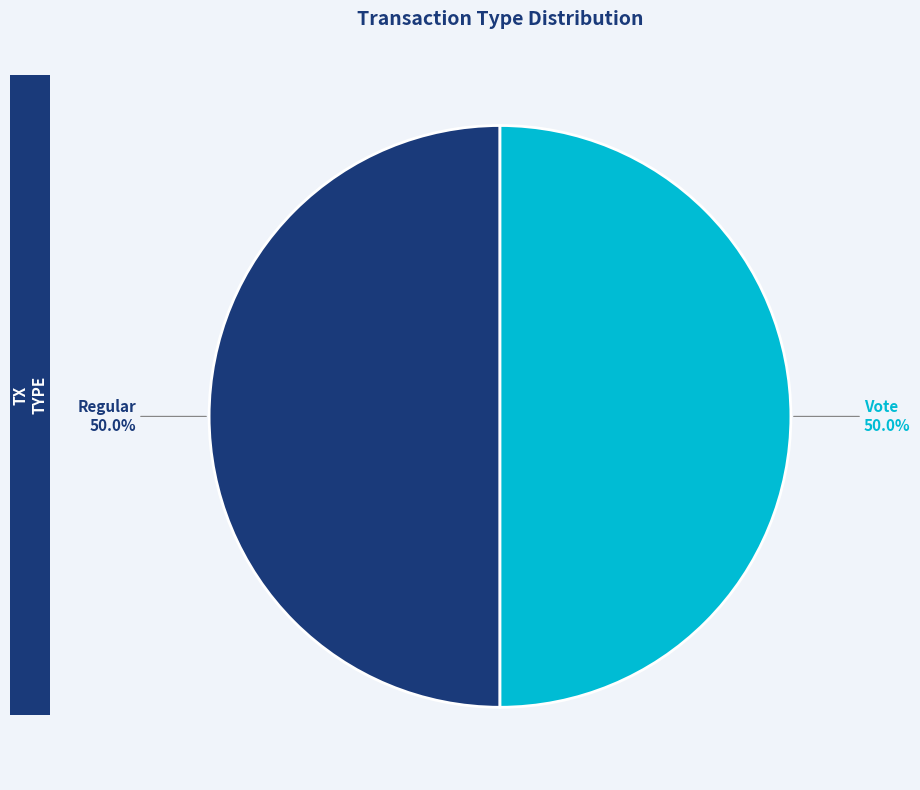

True or false: Vote accounts for 99% of the total.

False